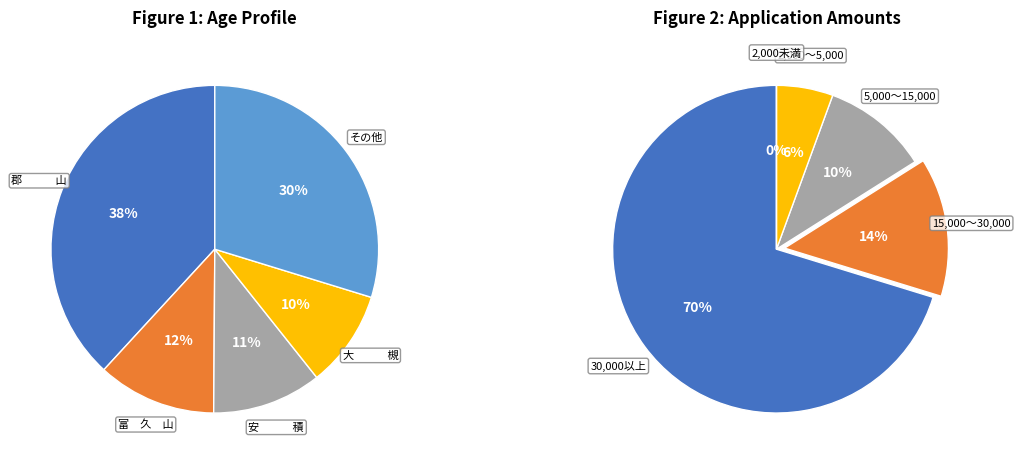

Is it true that 郡　　　山 is 47% of the pie?

False